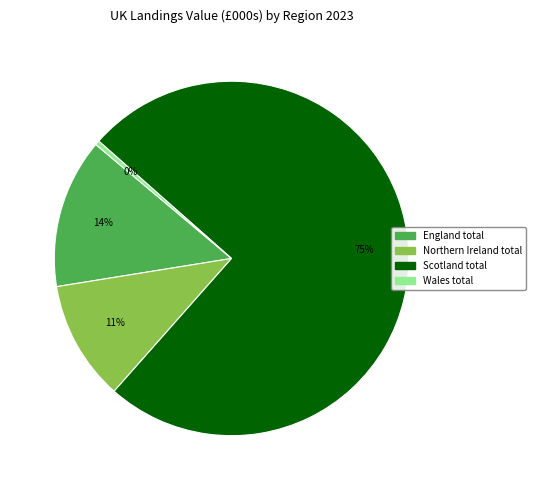

How many segments does this pie chart have?

4